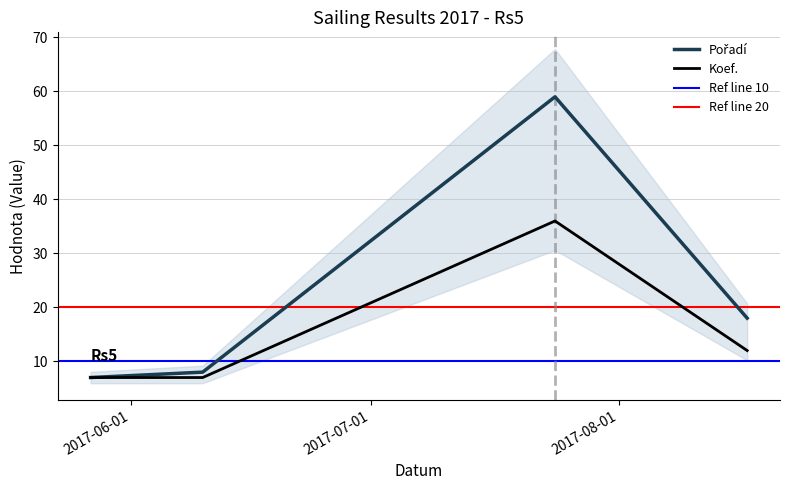

Which series has the widest spread of values?

Pořadí